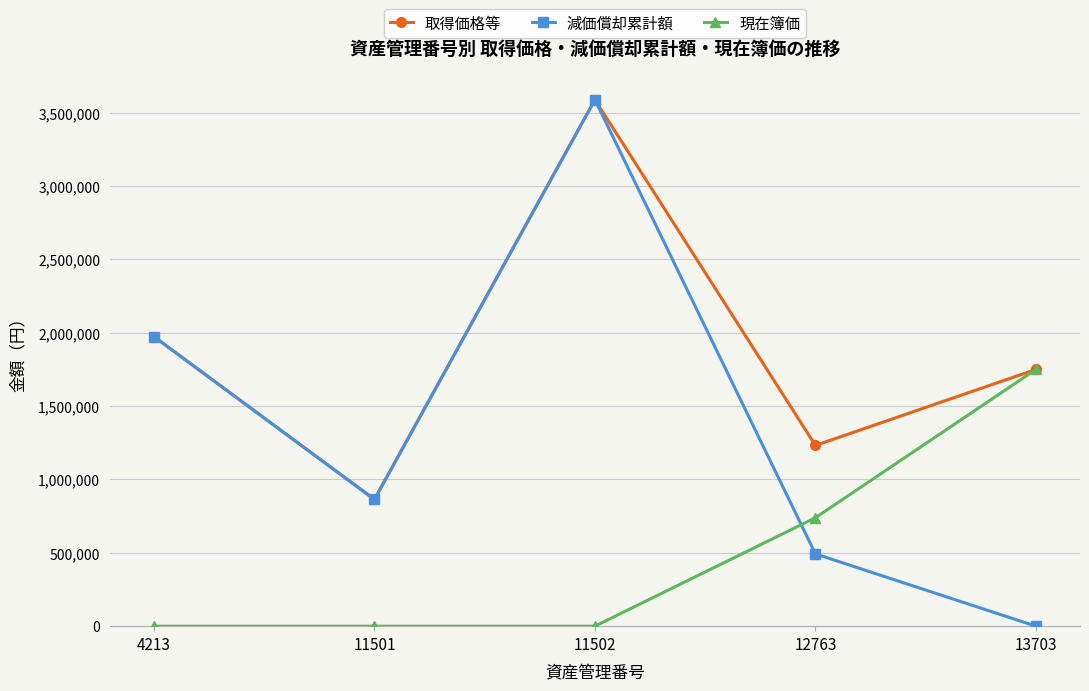

How many values in the 取得価格等 series are below 1750100?

2